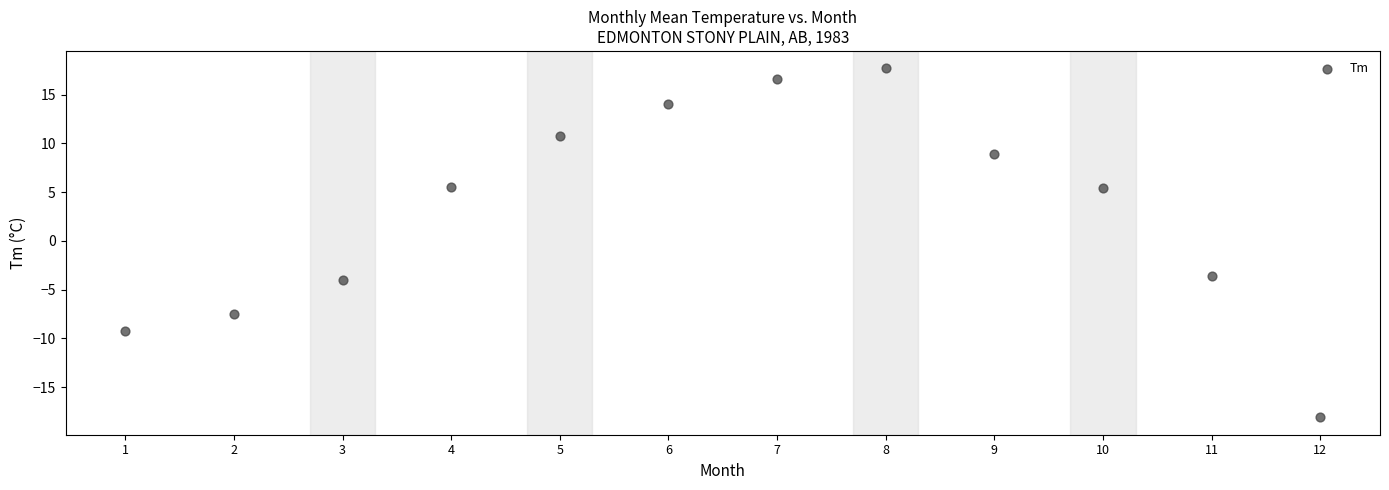

What is the average X value?

6.5